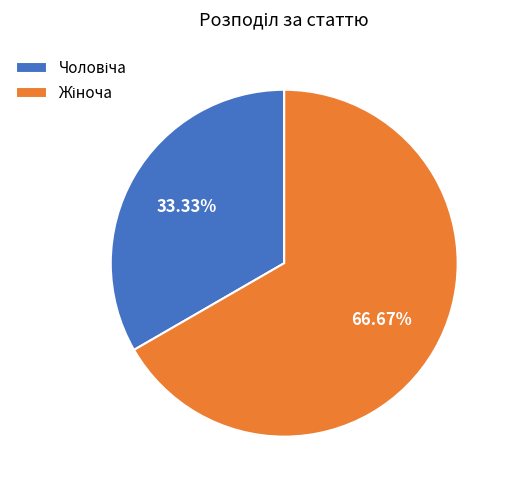

Does any single category account for the majority?

Yes